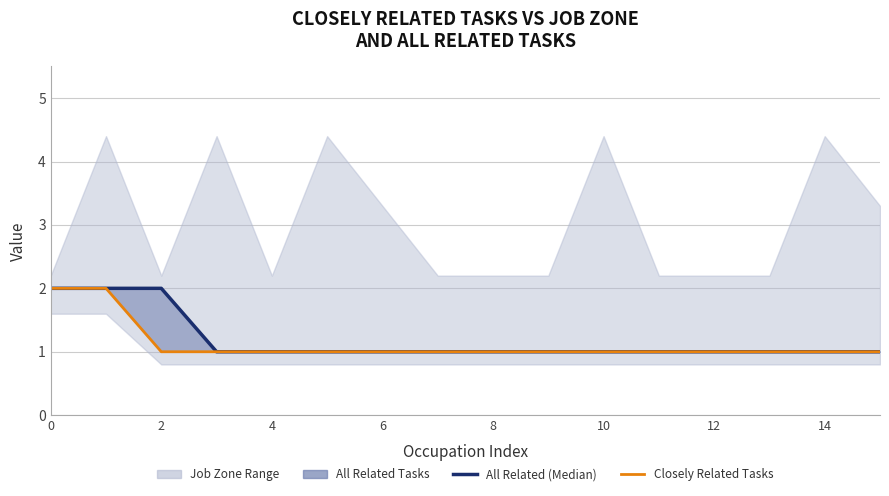

Is it true that Closely Related Tasks equals 1 at 4?

True